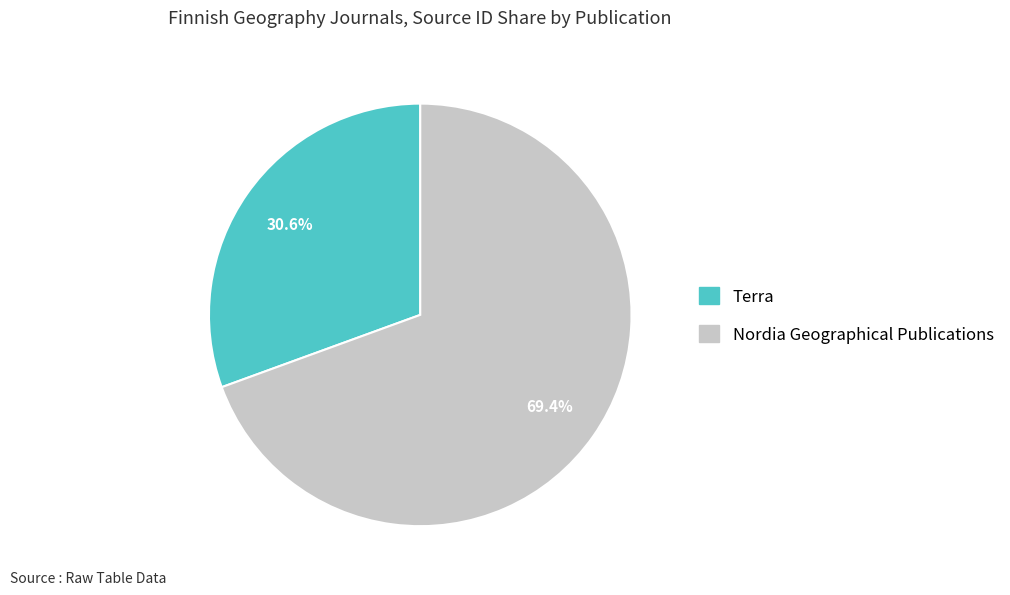

To the nearest percent, what is the difference between the largest and smallest slice percentages?

39%